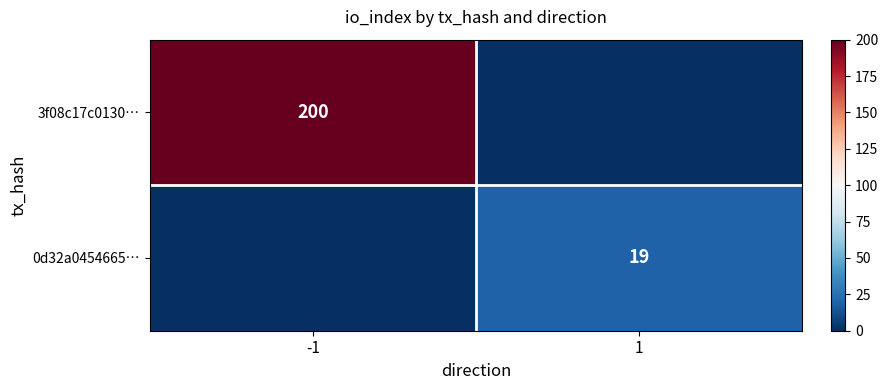

Is it true that 0d32a0454665… equals 33 at 1?

False